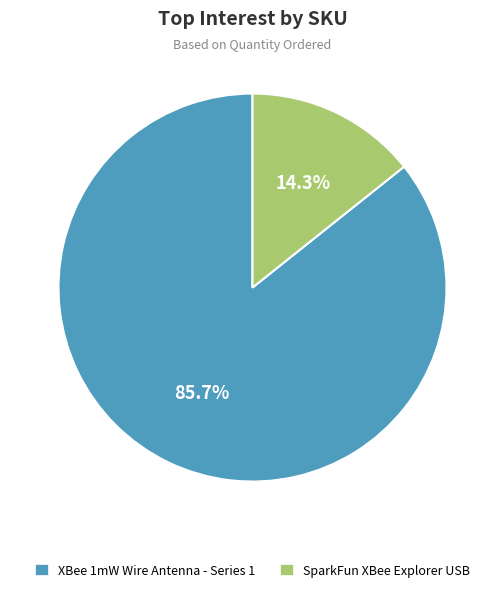

How many slices are in this pie chart?

2